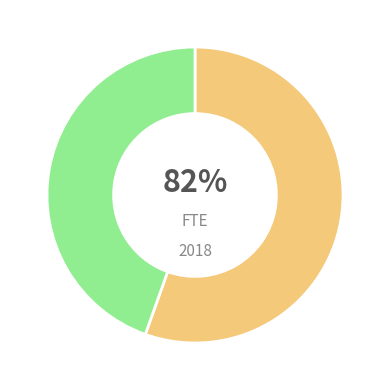

Rank the categories by value from highest to lowest.

Academic, Professional